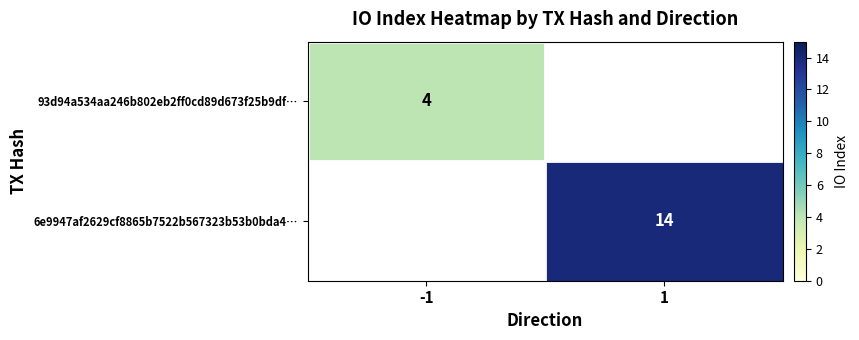

The value of 93d94a534aa246b802eb2ff0cd89d673f25b9df… at -1 is 4. True or false?

True